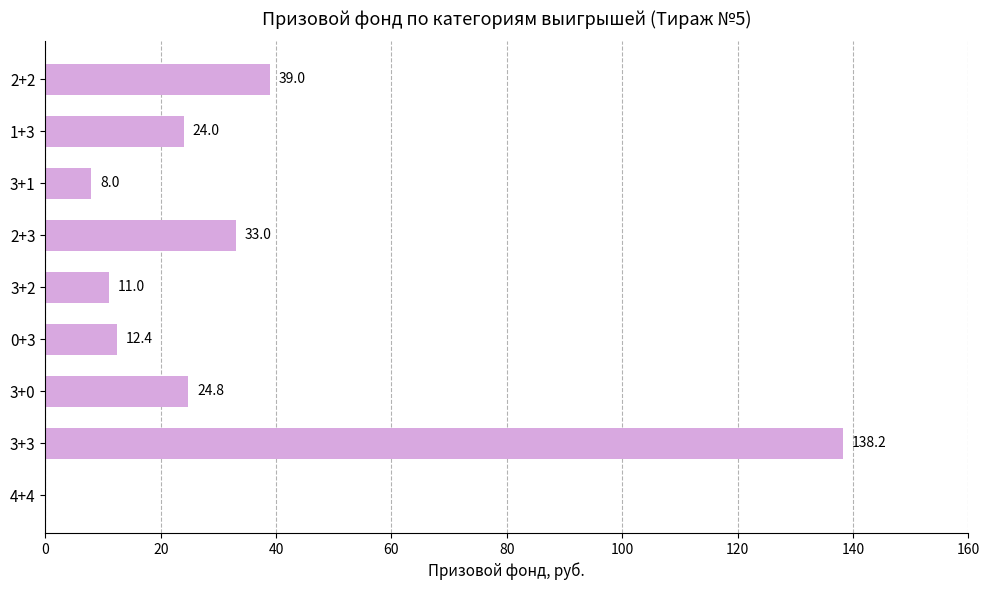

What is the sum of all values?

290.4